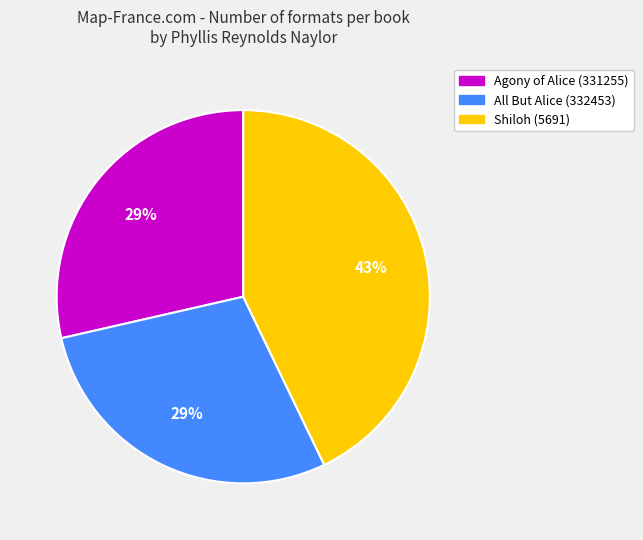

Does any single category account for the majority?

No